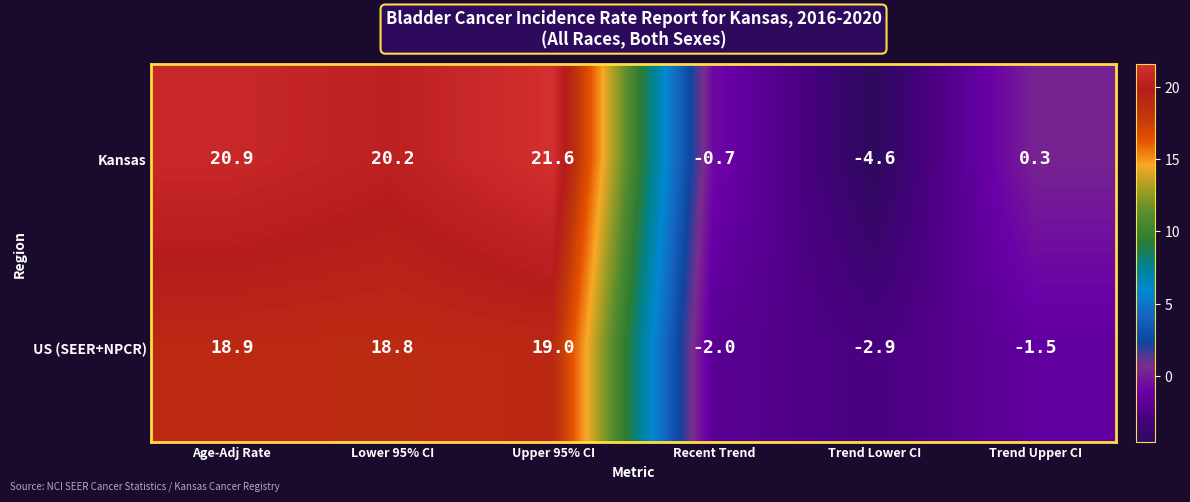

At Trend Upper CI, list the series in order from largest to smallest.

Kansas, US (SEER+NPCR)